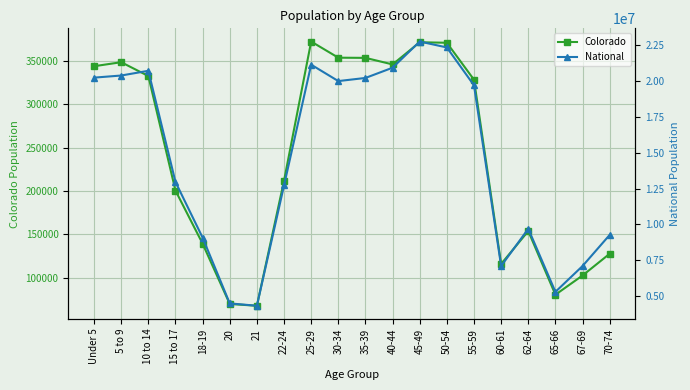

How many interior local peaks does the Colorado series have?

4